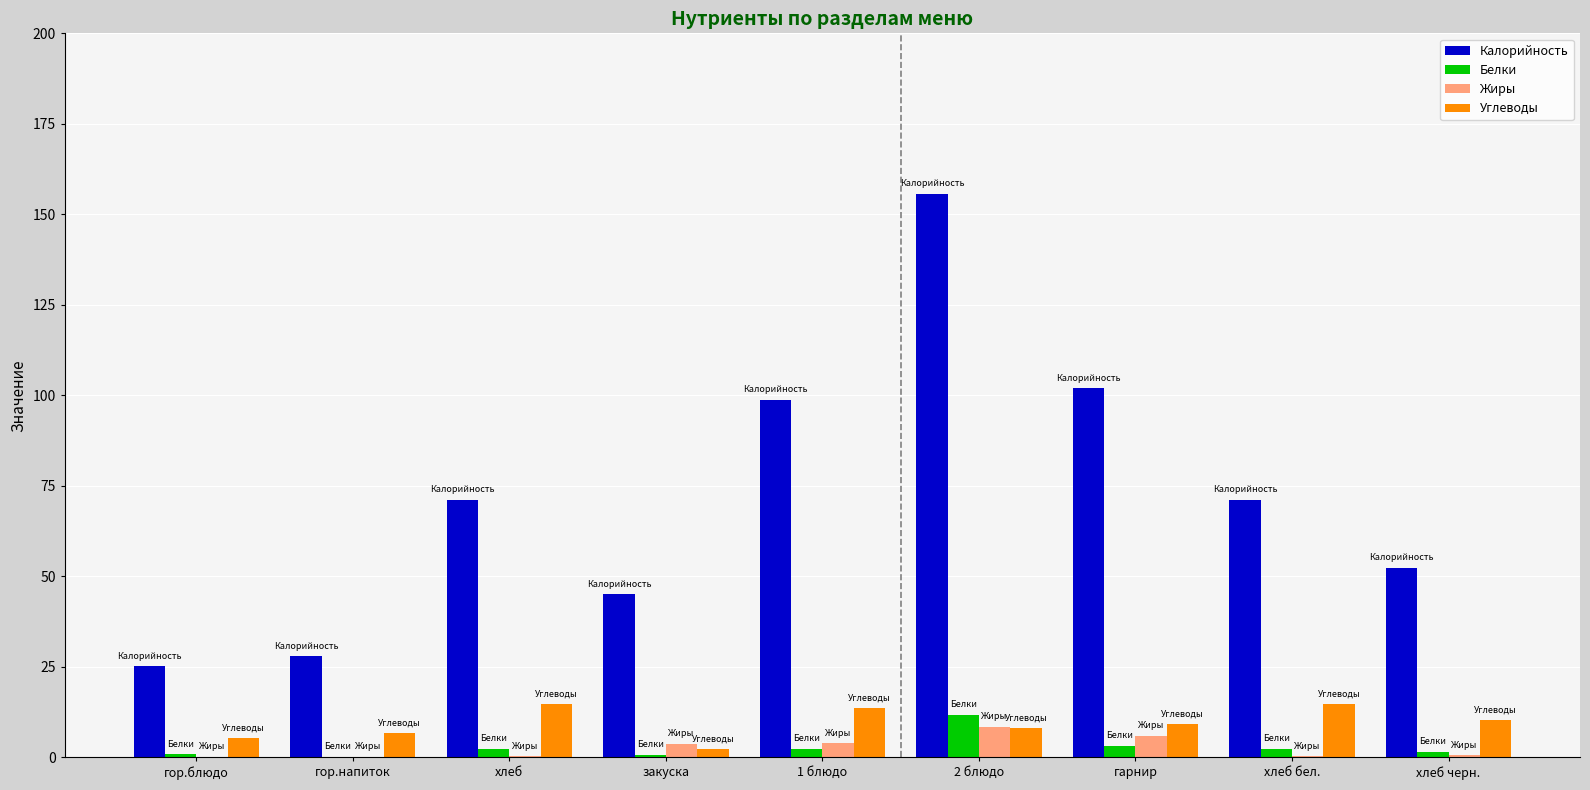

At which label does Белки first exceed 2?

хлеб